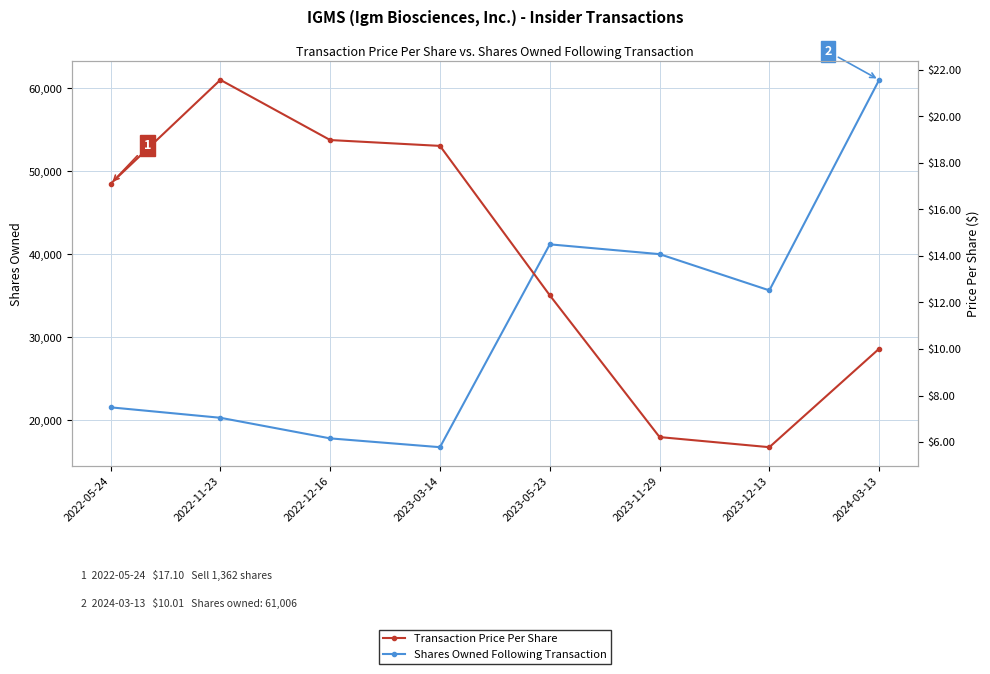

What is the value of the Transaction Price Per Share point at the 1st from the left?

17.1